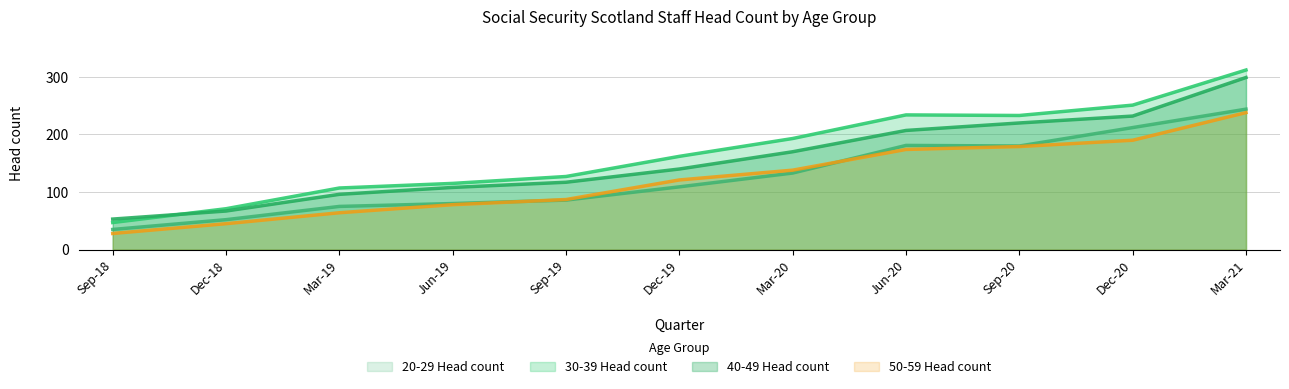

True or false: 50-59 Head count and 20-29 Head count cross at least once.

True